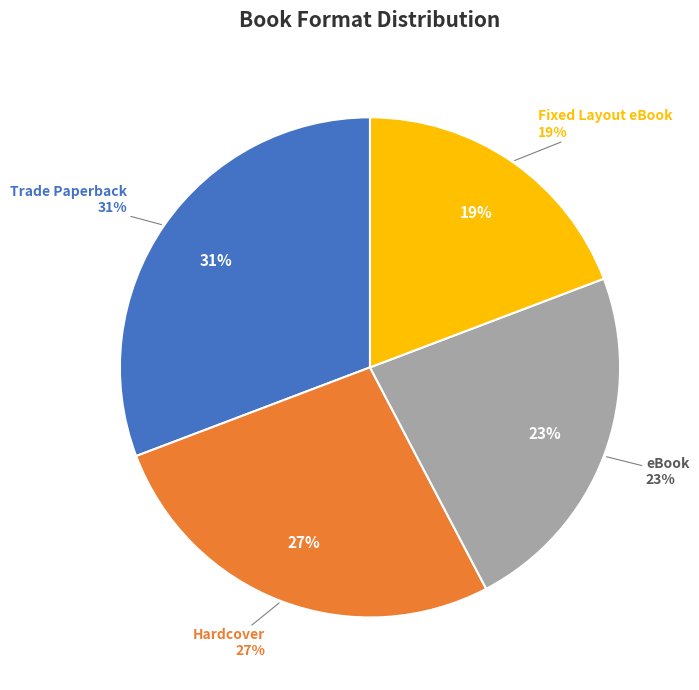

To the nearest percent, what is the average slice percentage?

25%